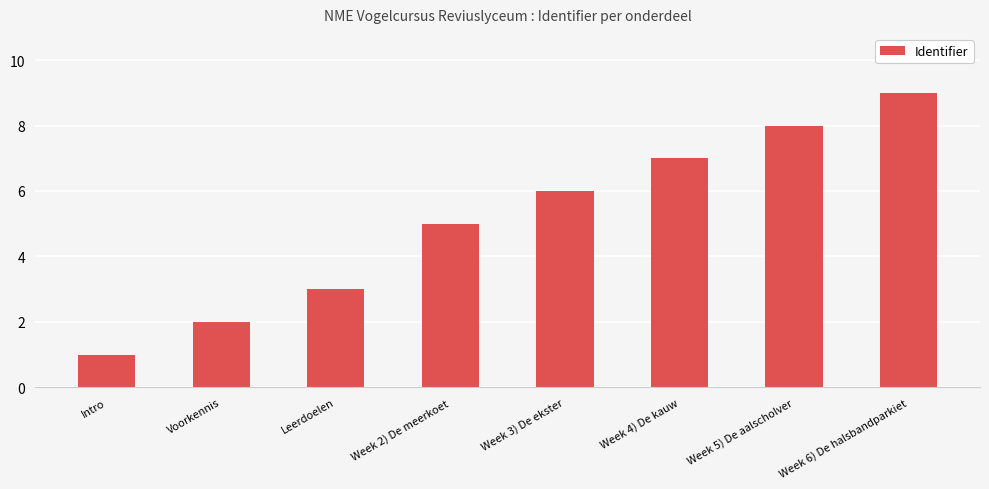

True or false: the data shows 10 at Week 4) De kauw.

False